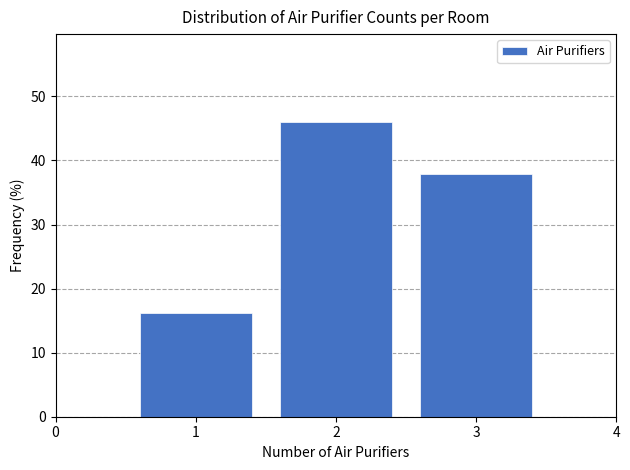

Reading right to left, what are all the values shown in this chart?

3=37.8	2=45.9	1=16.2